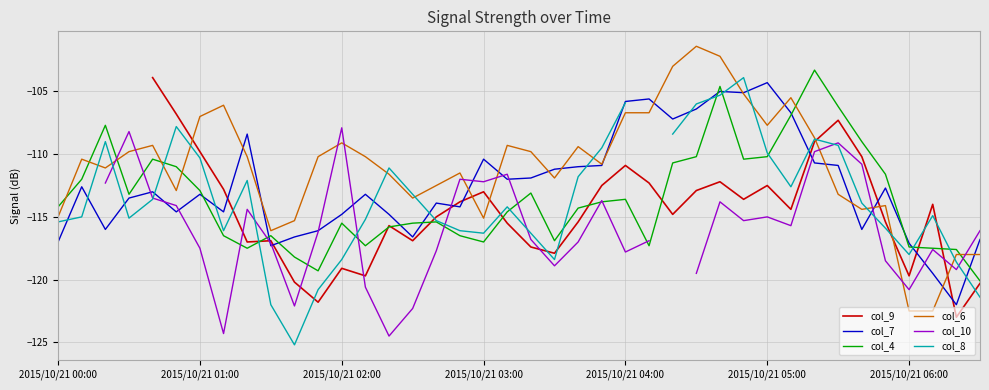

Is the value of col_6 at 19 greater than the value of col_9 at 33?

No